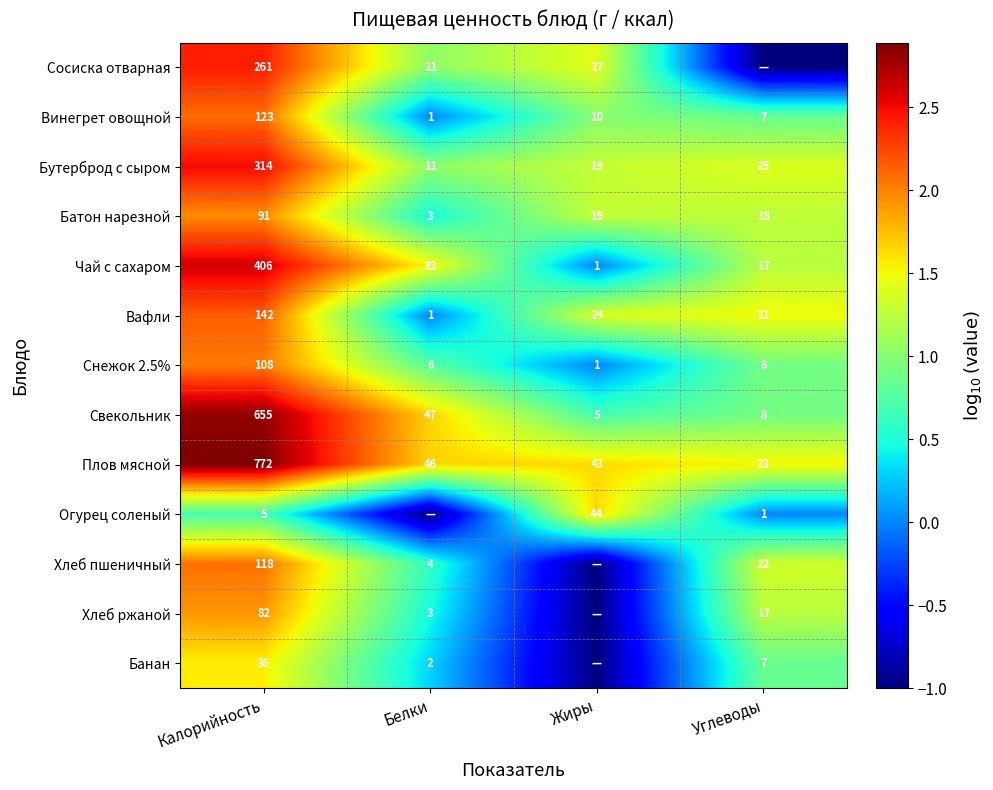

List the labels in order of Чай с сахаром value, largest first.

Калорийность, Белки, Углеводы, Жиры